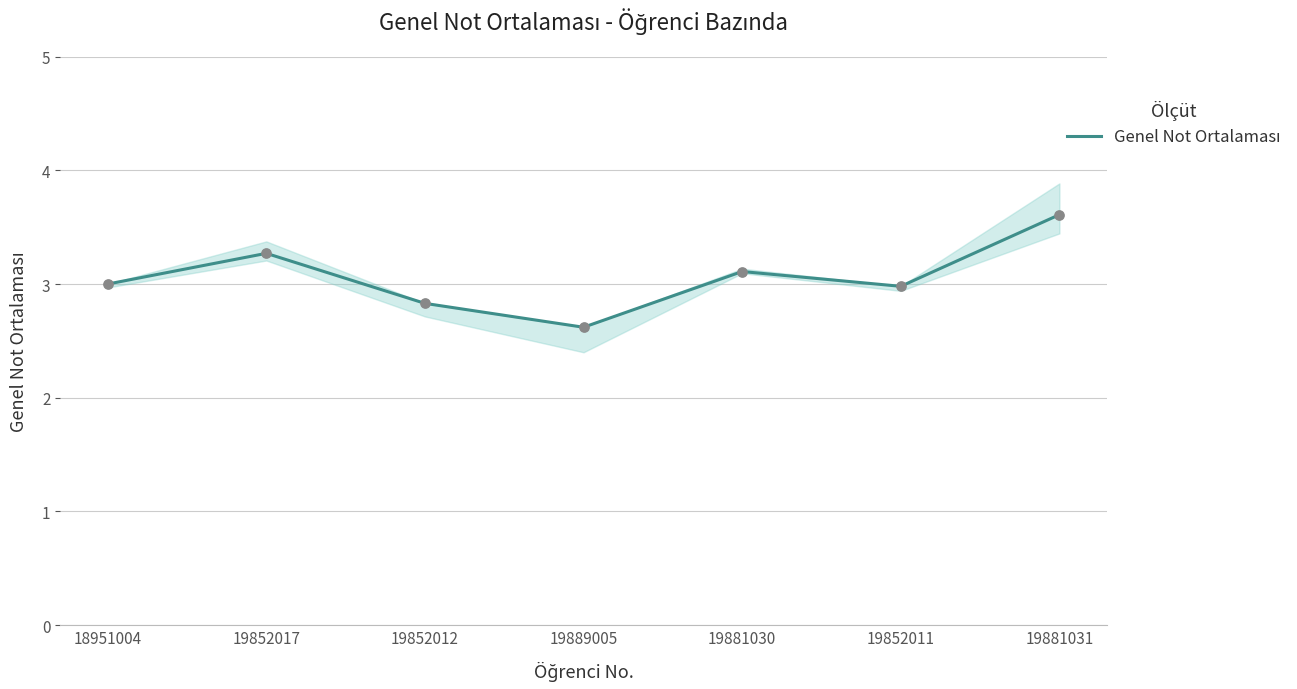

What is the change in value from 19852012 to 19881031?

+0.8